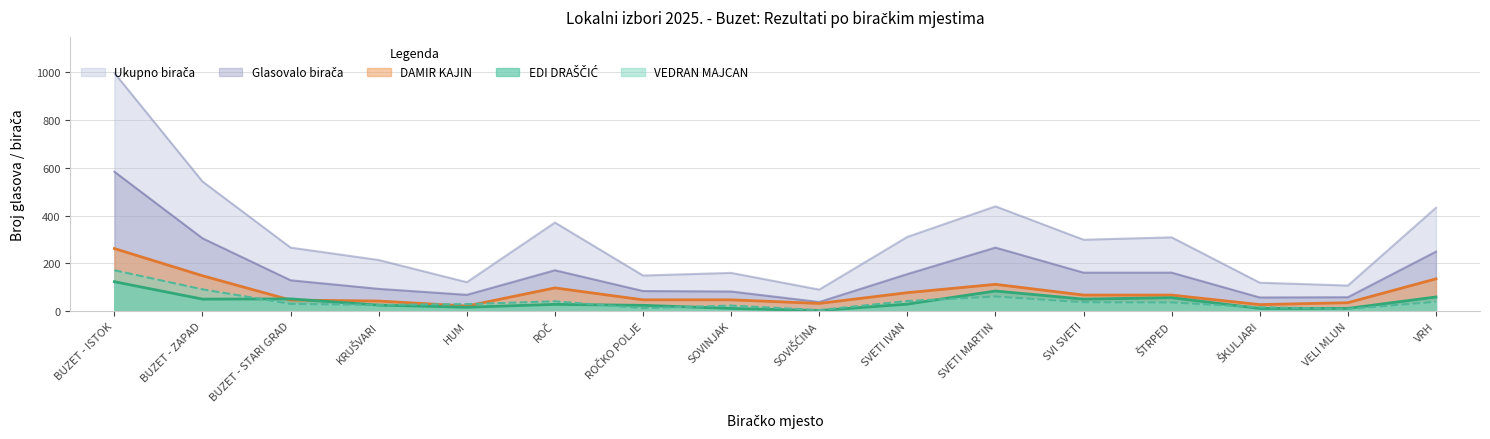

Is the value of EDI DRAŠČIĆ at ROČKO POLJE greater than the value of DAMIR KAJIN at ROČ?

No